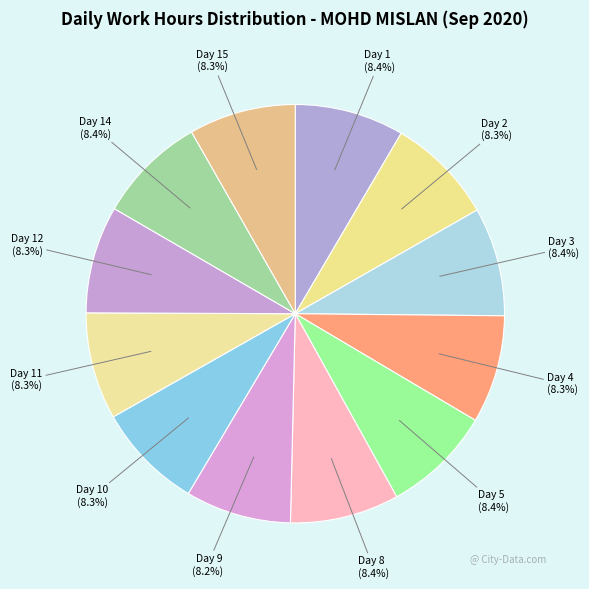

To the nearest percent, what is the average slice percentage?

8%